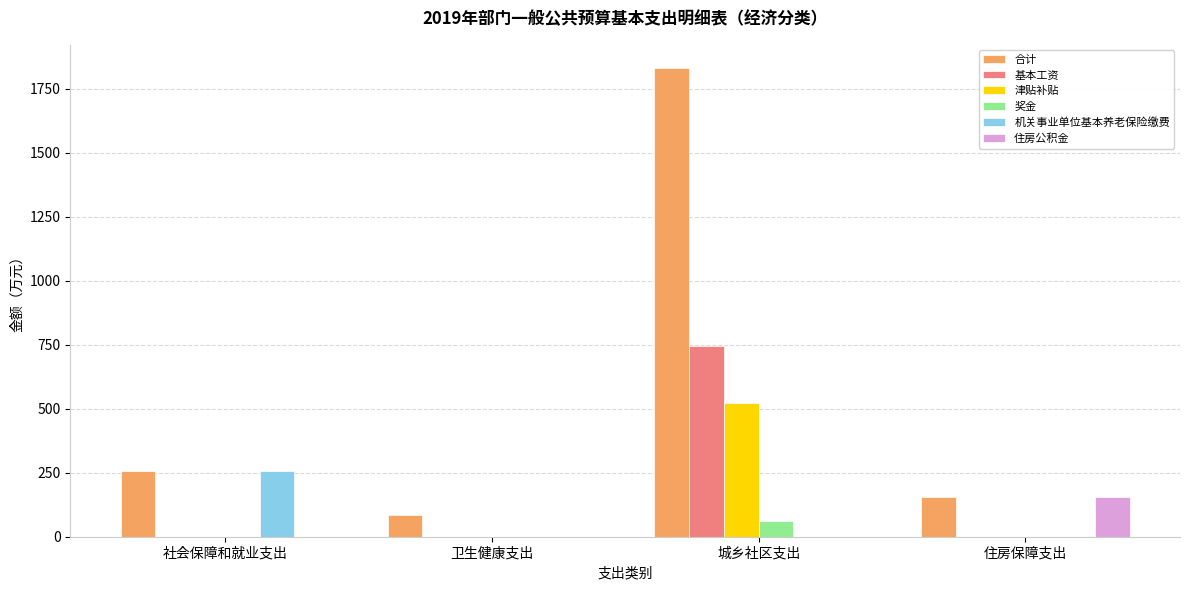

Which series changed the most between 社会保障和就业支出 and 城乡社区支出?

合计